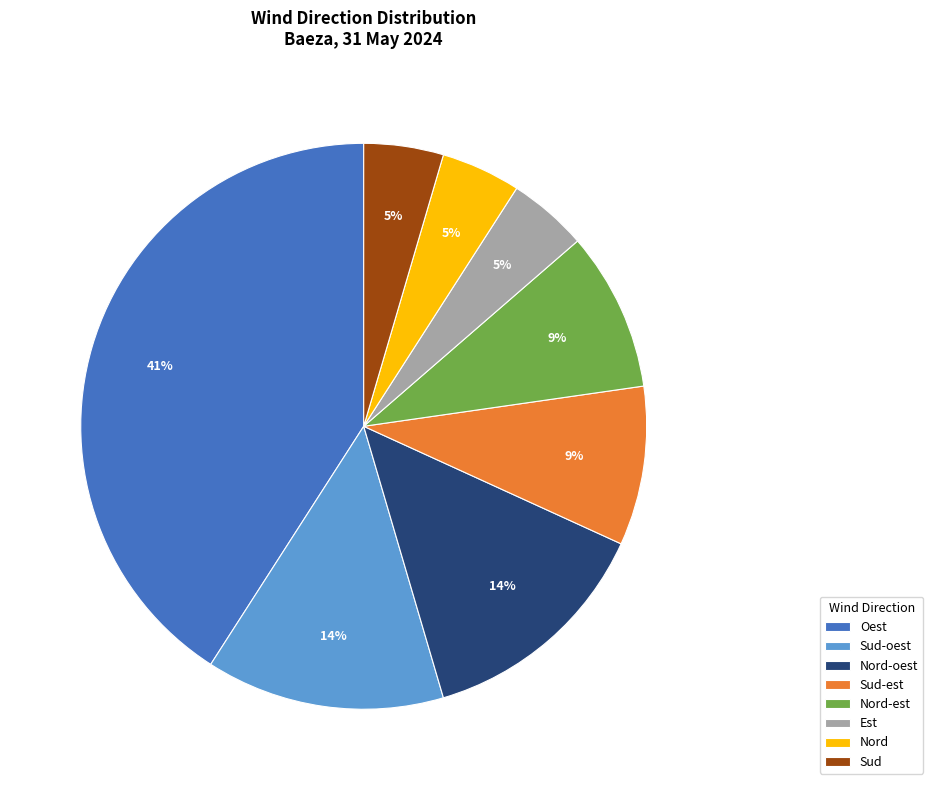

Which slice is the largest?

Oest